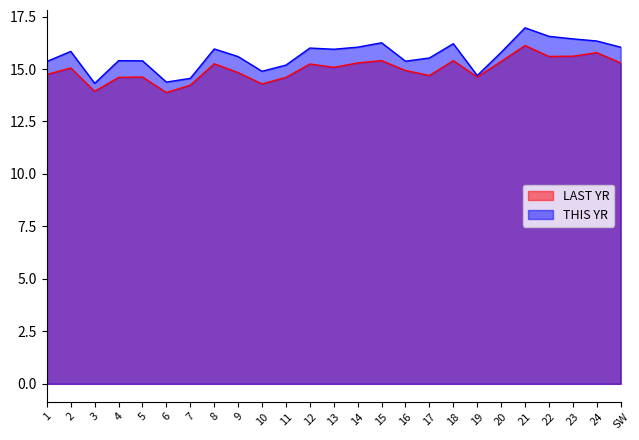

Reading left to right, extract all data points from this chart.

LAST YR: 14.7	15.1	13.9	14.6	14.6	13.9	14.2	15.2	14.8	14.3	14.6	15.2	15.1	15.3	15.4	14.9	14.7	15.4	14.6	15.4	16.1	15.6	15.6	15.8	15.3
THIS YR: 15.4	15.8	14.3	15.4	15.4	14.4	14.6	16.0	15.6	14.9	15.2	16.0	15.9	16.0	16.2	15.4	15.5	16.2	14.7	15.8	17.0	16.6	16.4	16.3	16.0